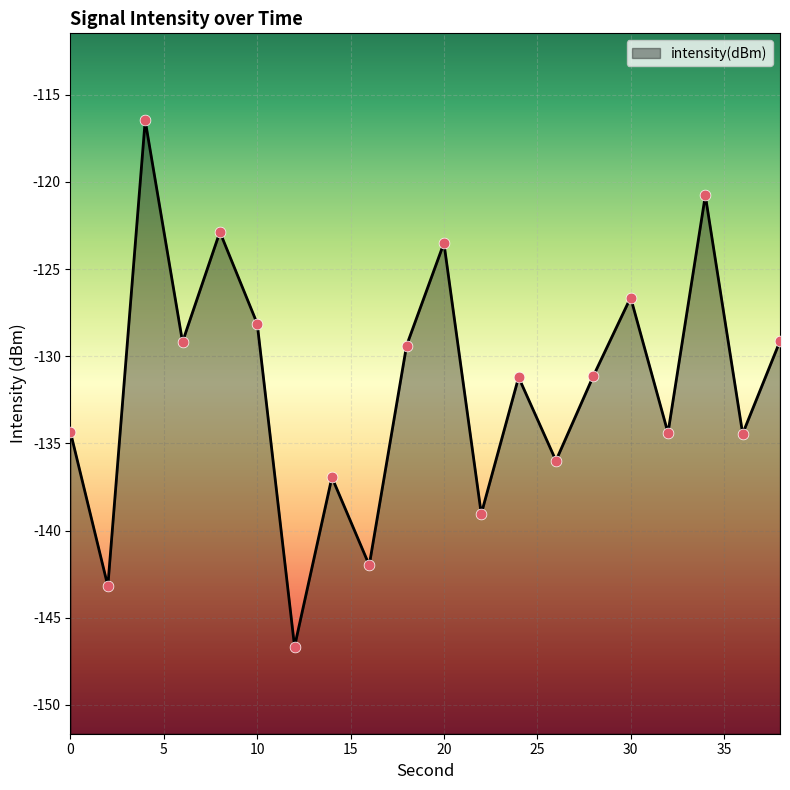

Between 12 and 30, which is larger?

30